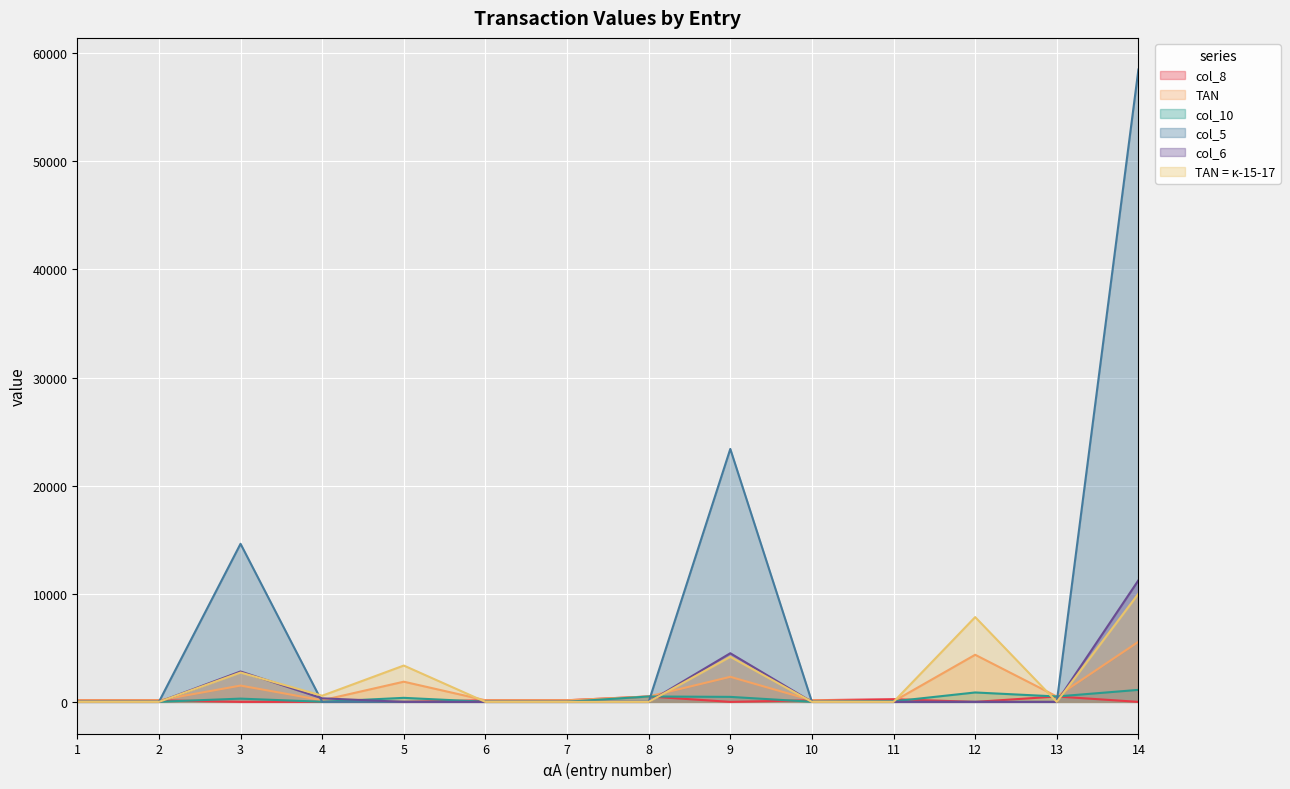

Is the value of ΤΑΝ = κ-15-17 at 12 greater than the value of col_10 at 12?

Yes